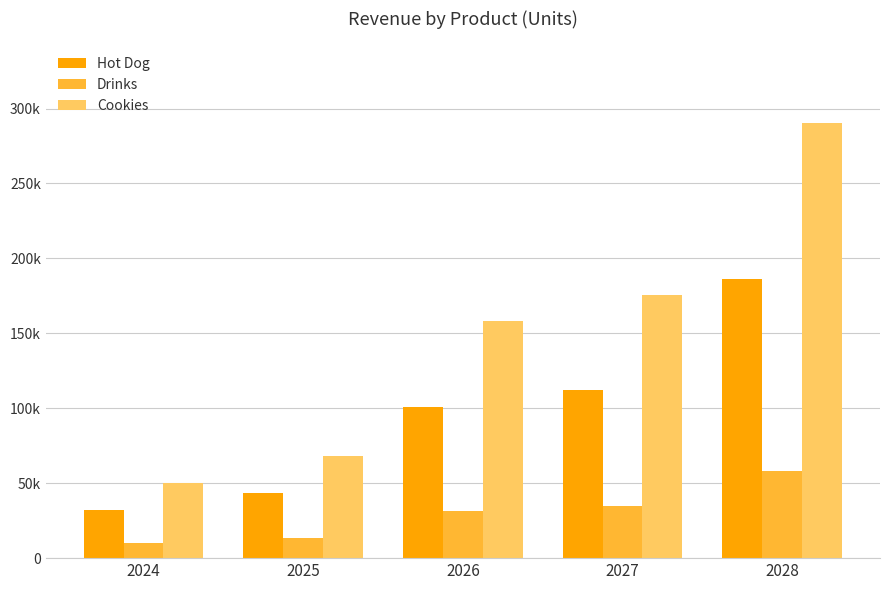

Does the chart contain any negative values?

No